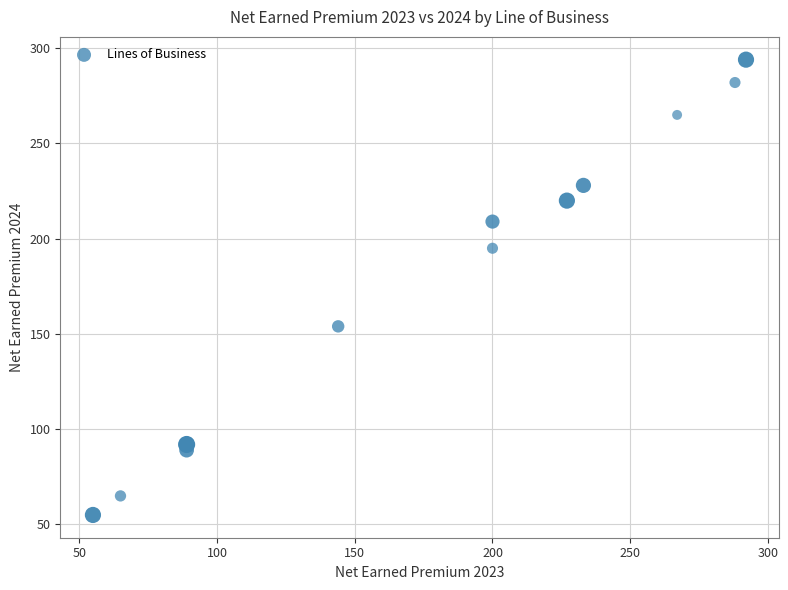

What is the average Y value?

179